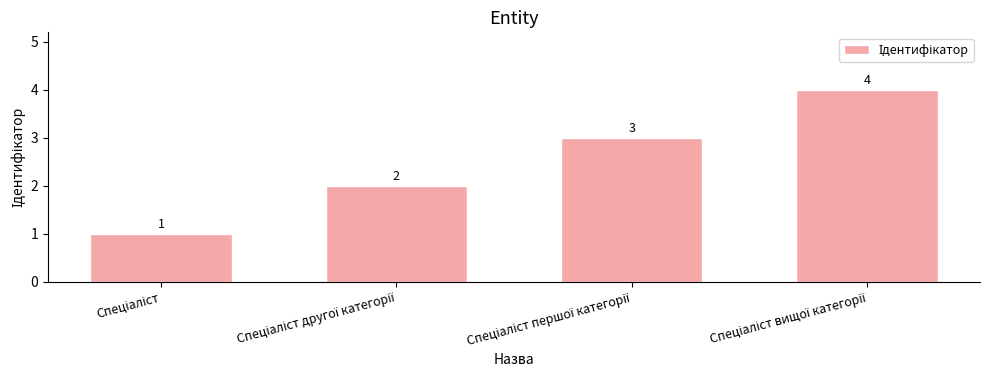

How many values are between 2 and 4?

3